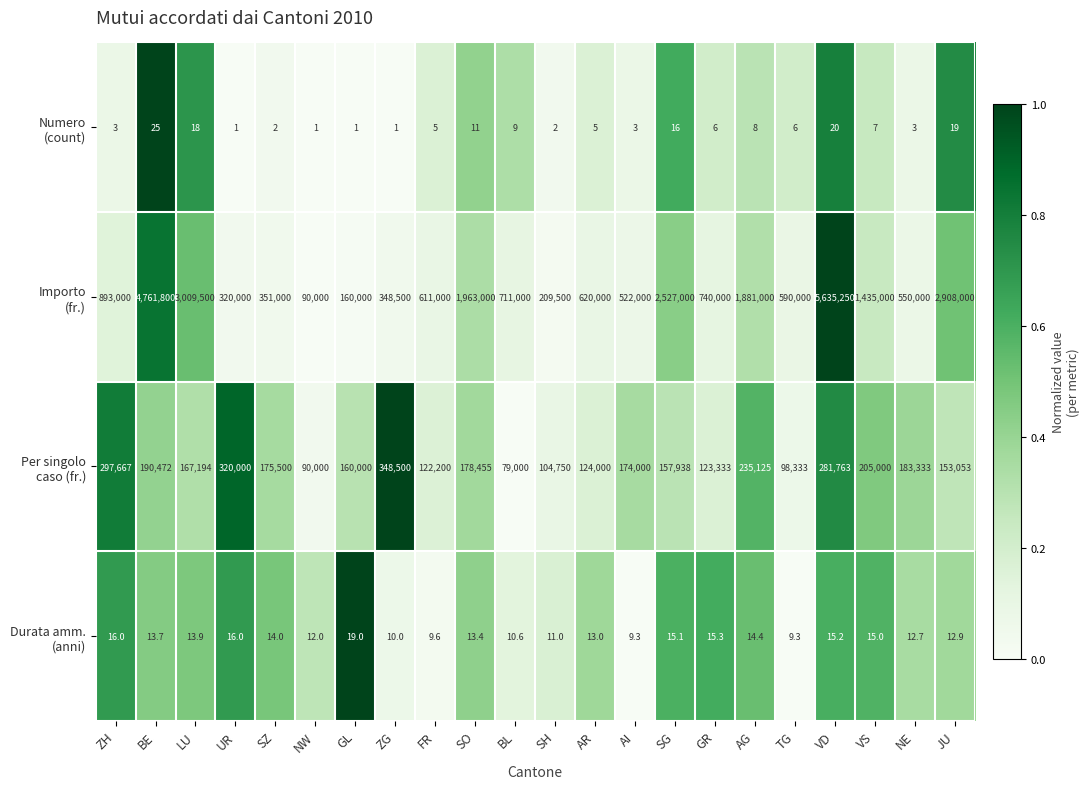

What is the total value across all series at NW?

180013.0